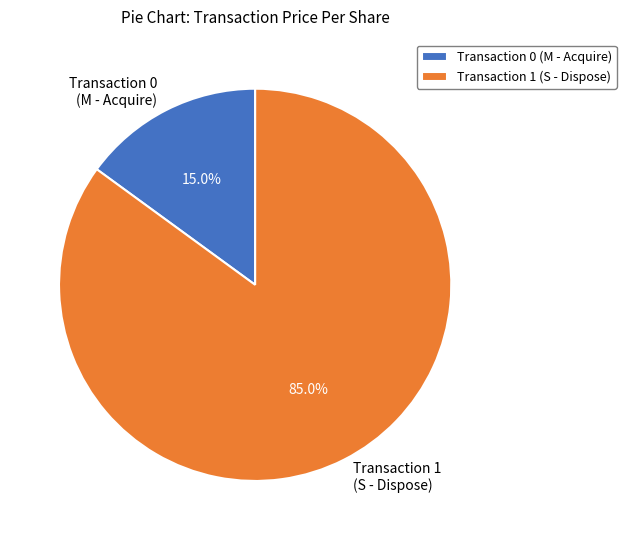

Between Transaction 1 (S - Dispose) and Transaction 0 (M - Acquire), which is larger?

Transaction 1 (S - Dispose)